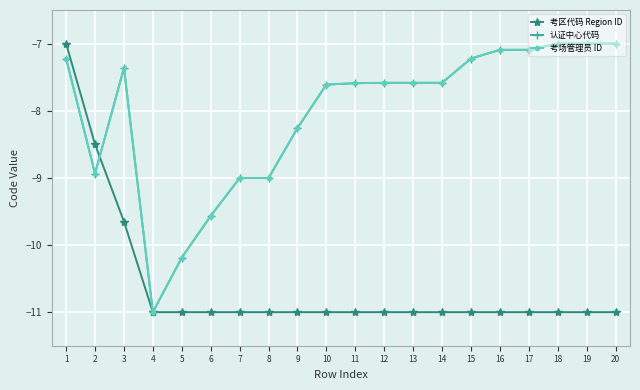

What is the minimum value for 考区代码 Region ID?

-11.0